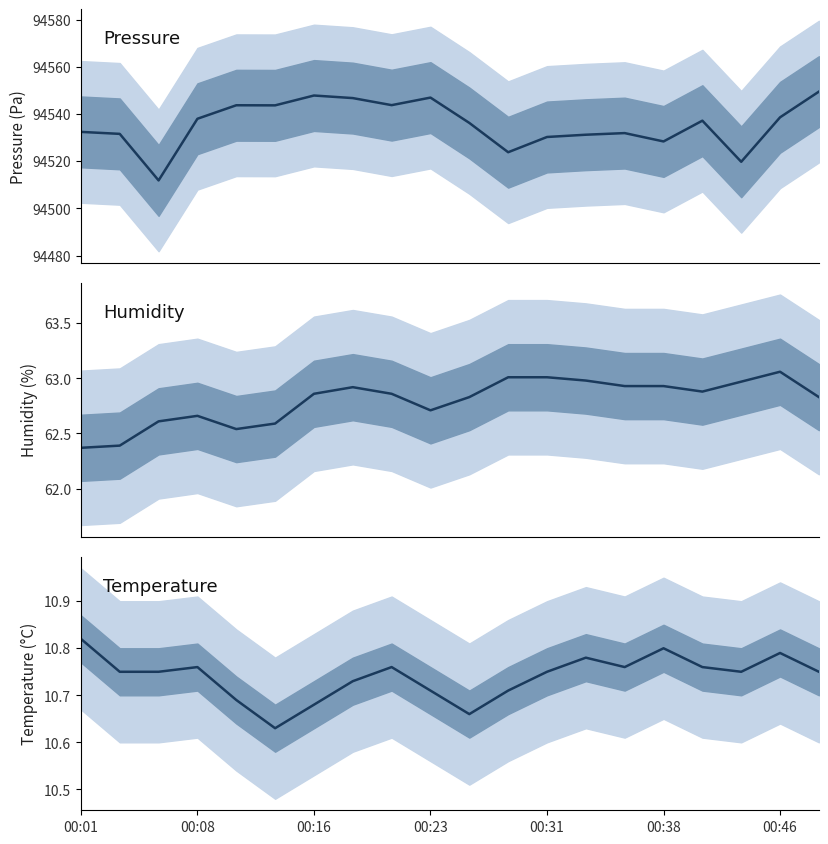

How many lines are shown in the chart?

3